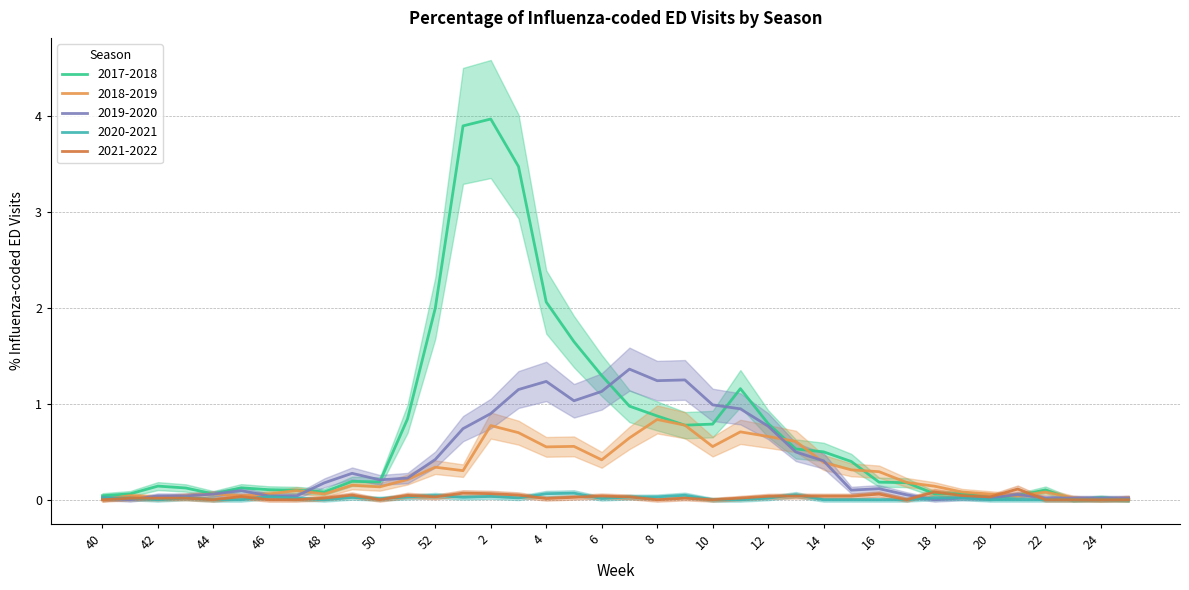

What value does the 2019-2020 series have at 45?

0.1